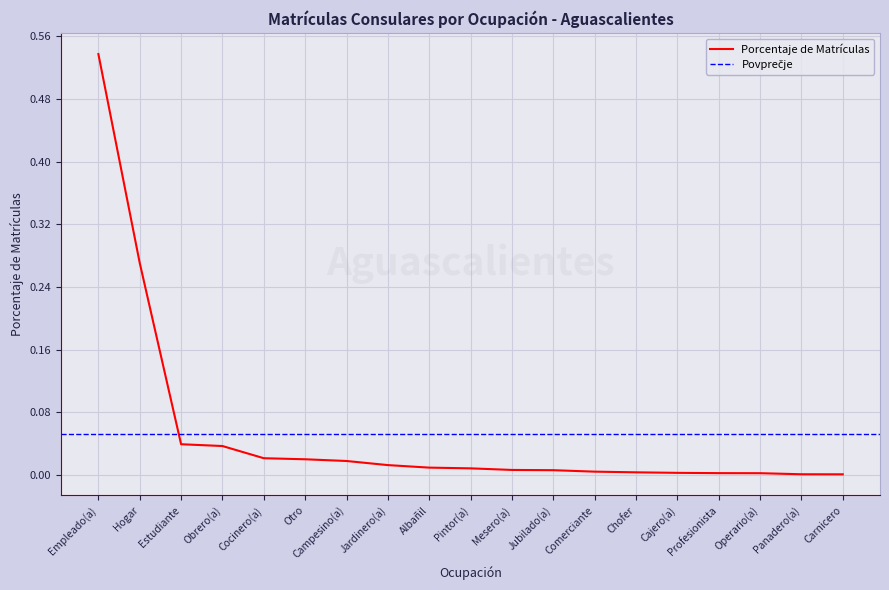

What is the sum of the values at Empleado(a) and Panadero(a)?

0.5